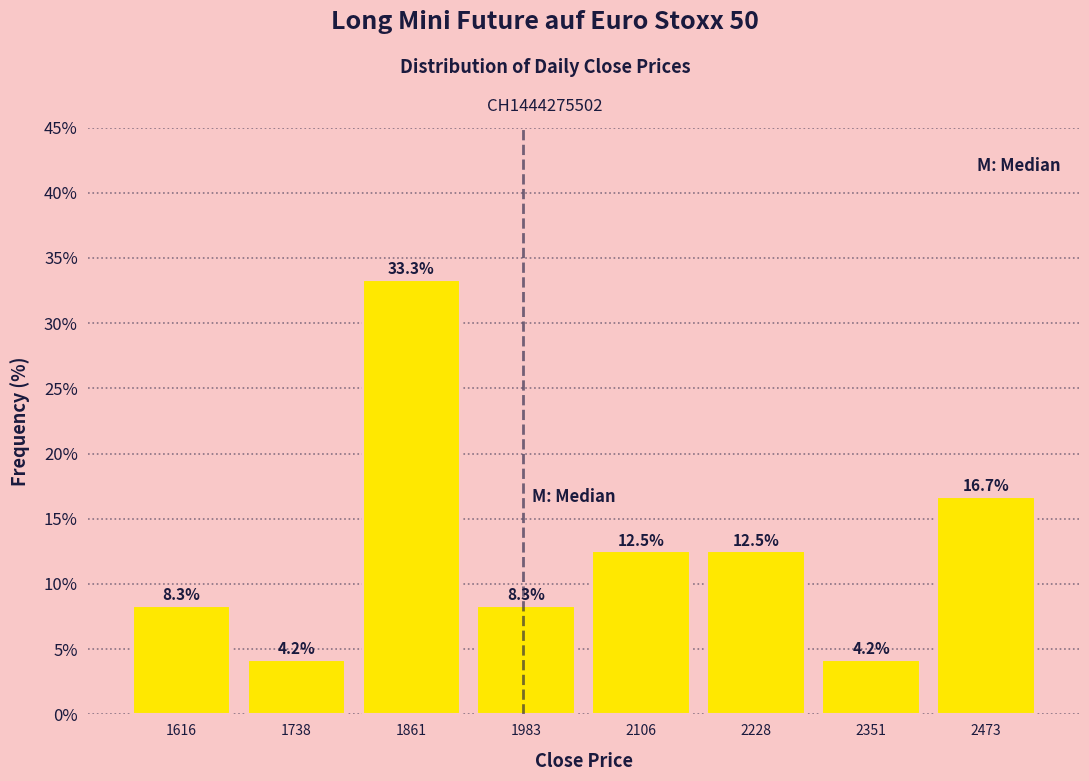

Which range on the x-axis has the tallest bar?

1800 to 1920